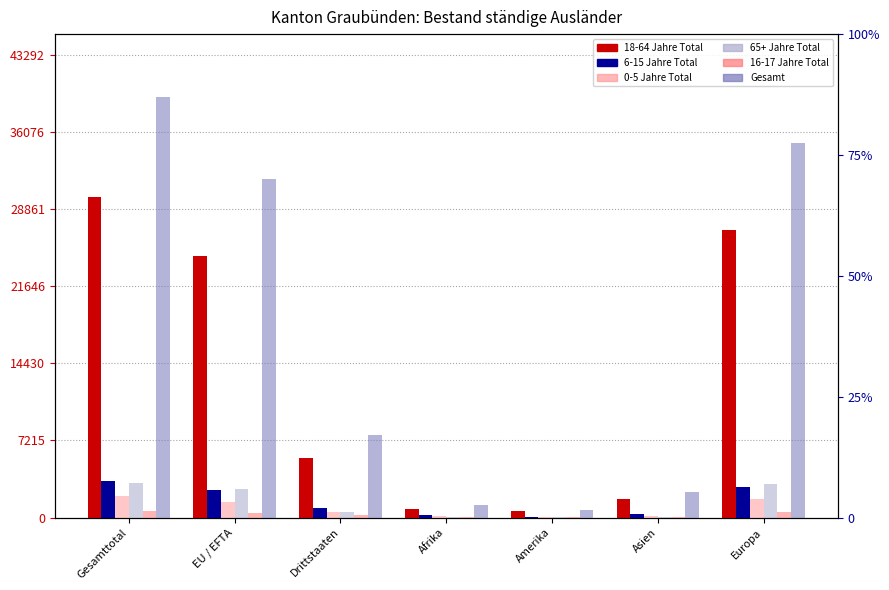

What are all the series names shown in the legend?

18-64 Jahre Total, 6-15 Jahre Total, 0-5 Jahre Total, 65+ Jahre Total, 16-17 Jahre Total, Gesamt